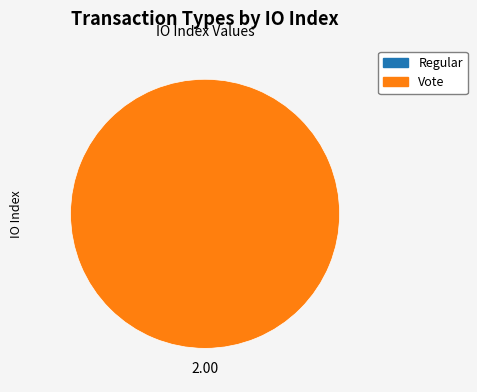

The Vote slice represents 99% of the pie. True or false?

False